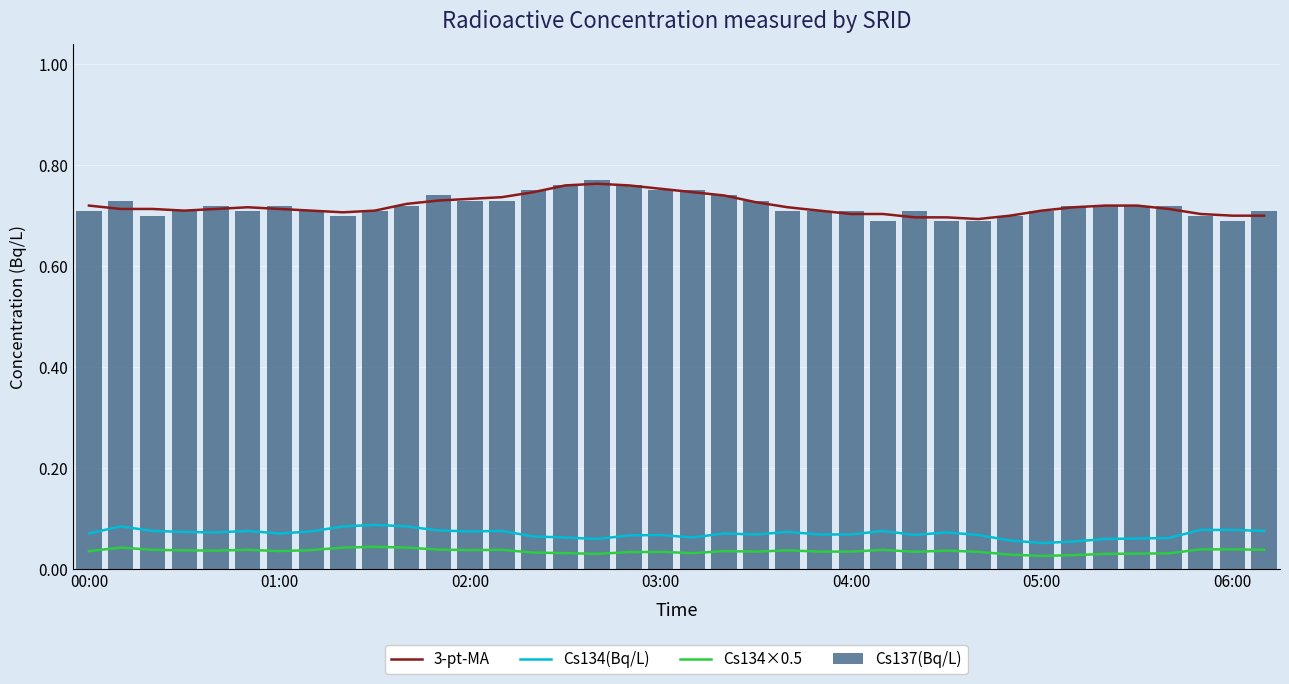

What is the difference between the maximum and minimum values in the Cs137(Bq/L) series?

0.1